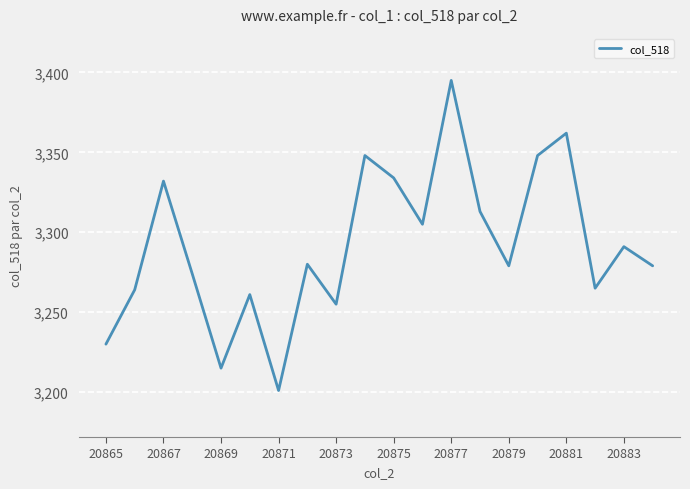

What is the difference between the maximum and minimum values?

194